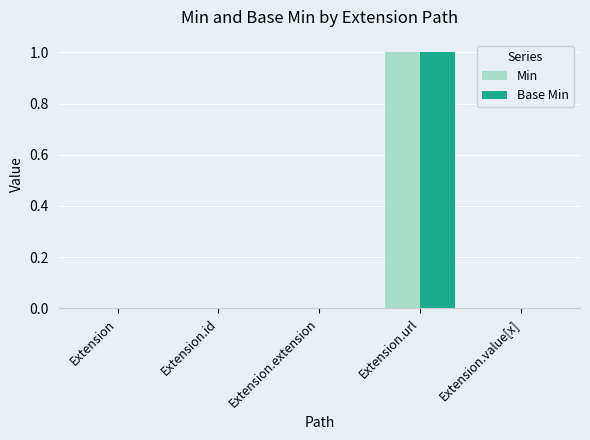

Which category has the highest value in the Base Min series?

Extension.url